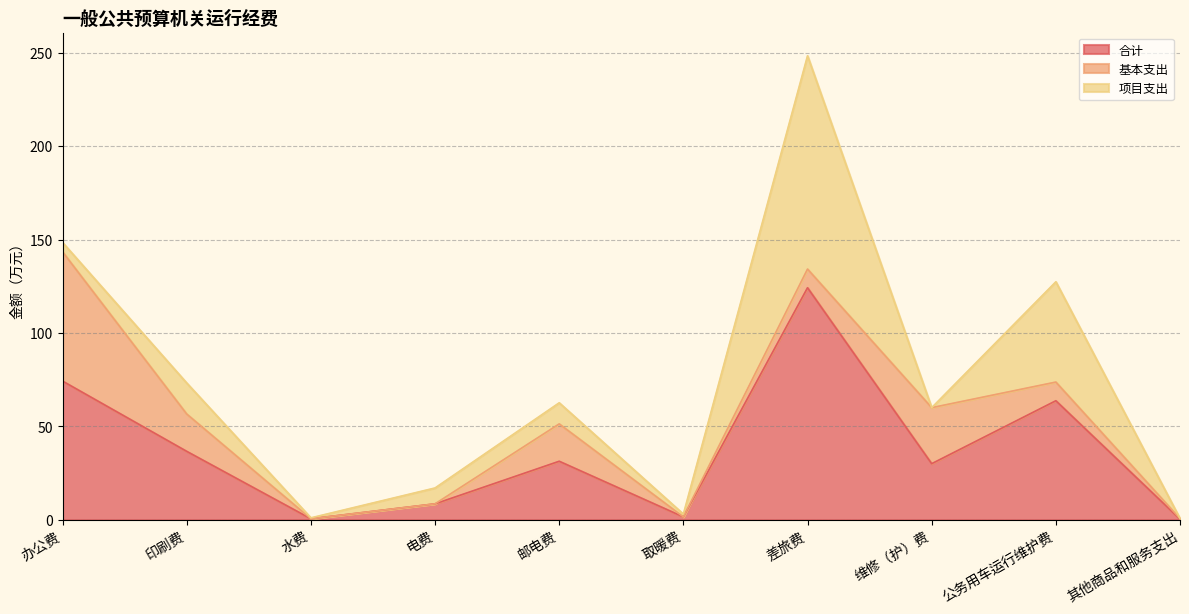

At which category is the sum across all series the highest?

差旅费